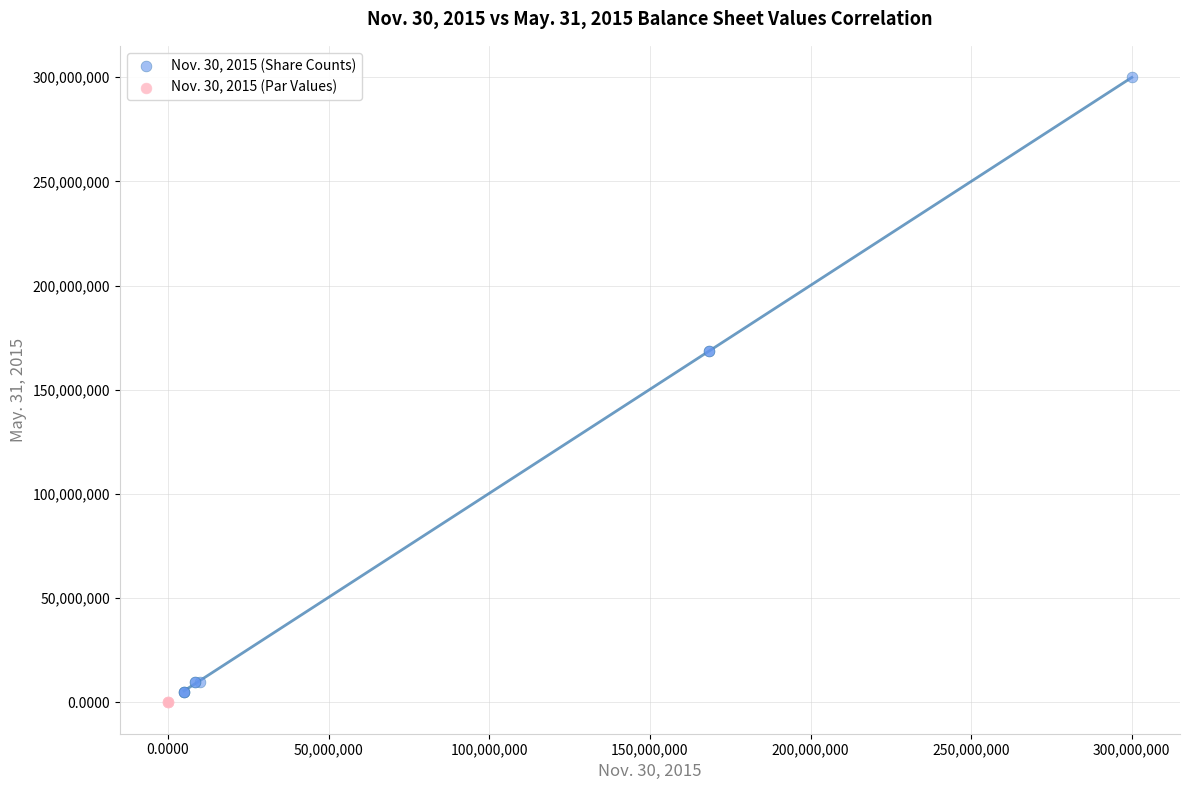

Which series contains the highest Y value?

Nov. 30, 2015 (Share Counts)